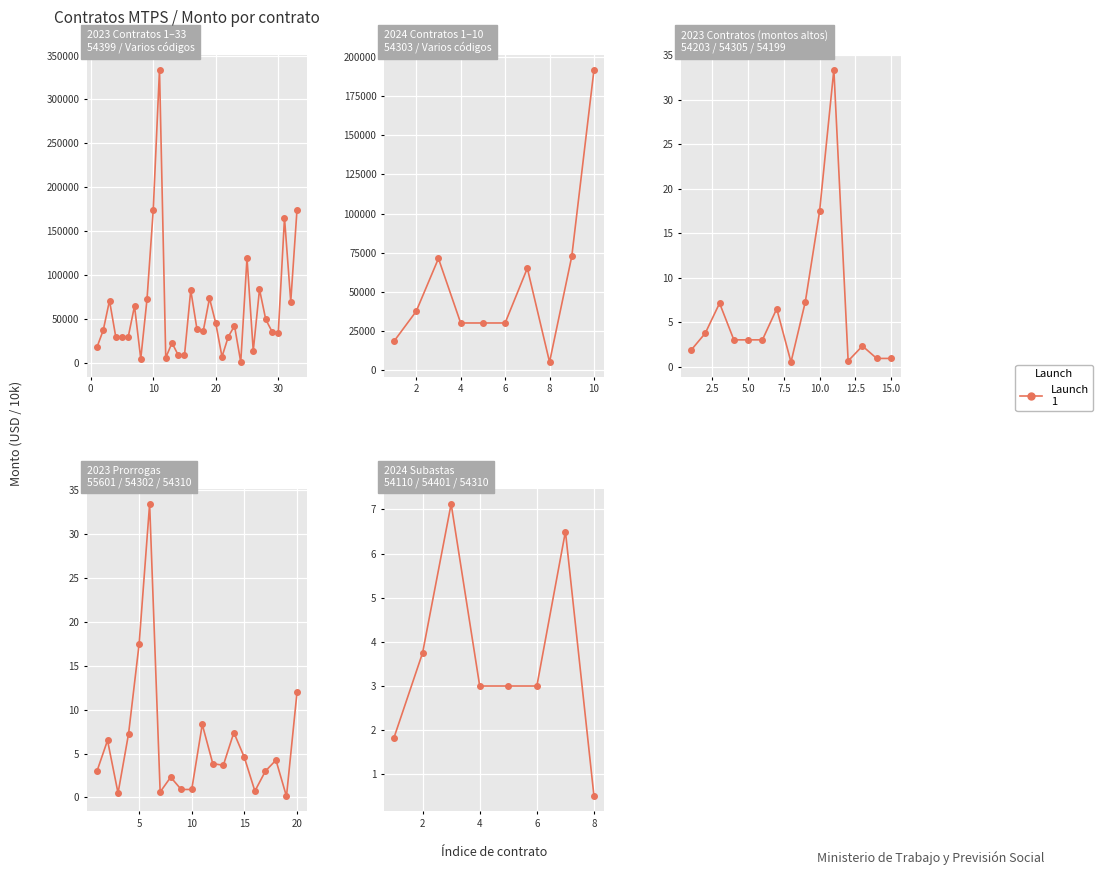

The value at 8 is 0.9. True or false?

False